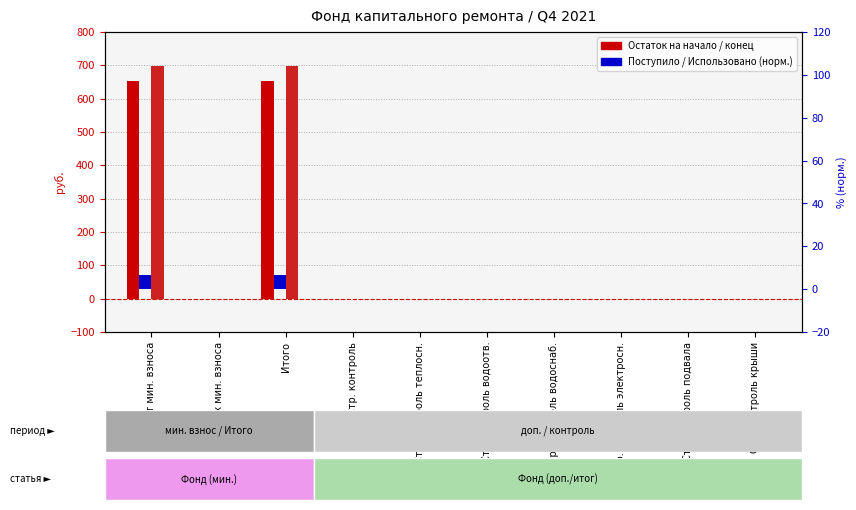

List the series in order of their peak value, highest first.

Остаток на конец, Остаток на начало, Поступило (норм.), Использовано (норм.)